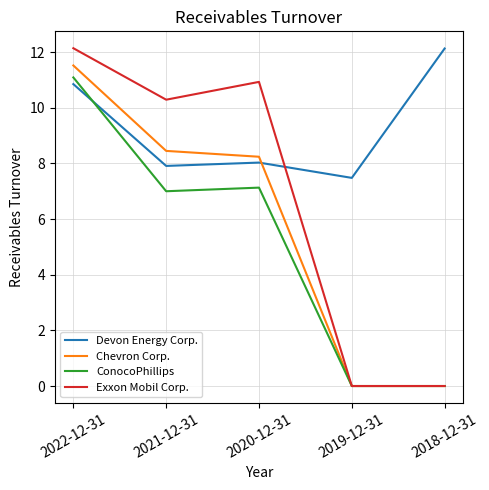

At which label does Devon Energy Corp. reach its peak?

2018-12-31